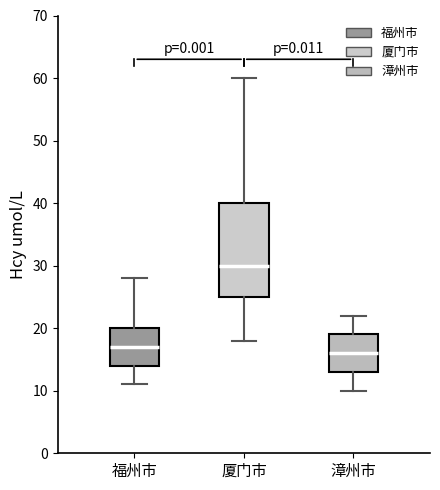

Reading left to right, transcribe this box plot: for each box, give where its median line is, the range the box spans, and where its two whiskers end, as read against the y-axis. The values are not printed on the chart, so give them approximately, as read against the axis.

福州市: median 17, box 14 to 20, whiskers 11 to 28
厦门市: median 30, box 25 to 40, whiskers 18 to 60
漳州市: median 16, box 13 to 19, whiskers 10 to 22